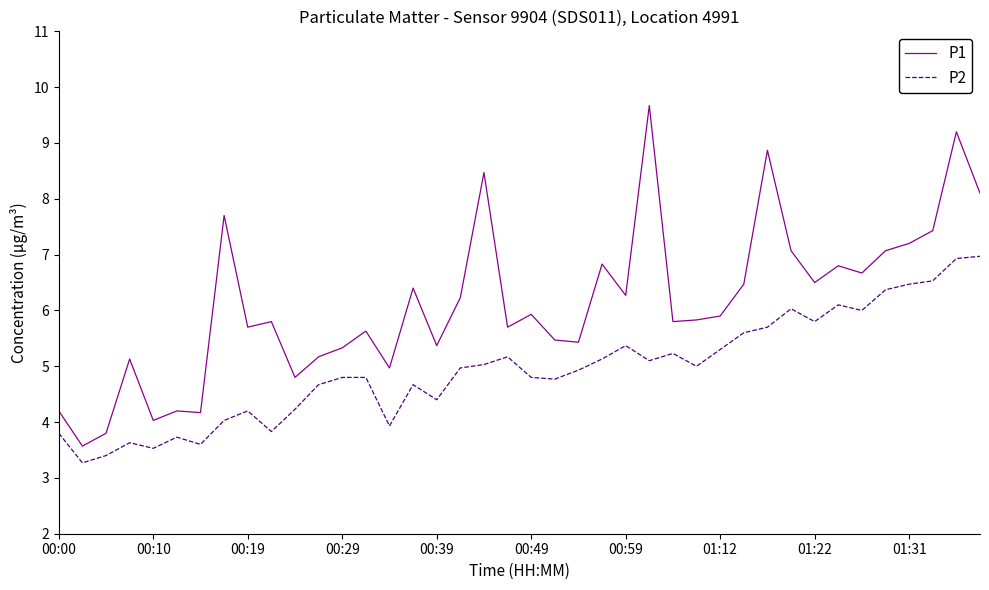

Does the chart display data point markers on the line(s)?

No